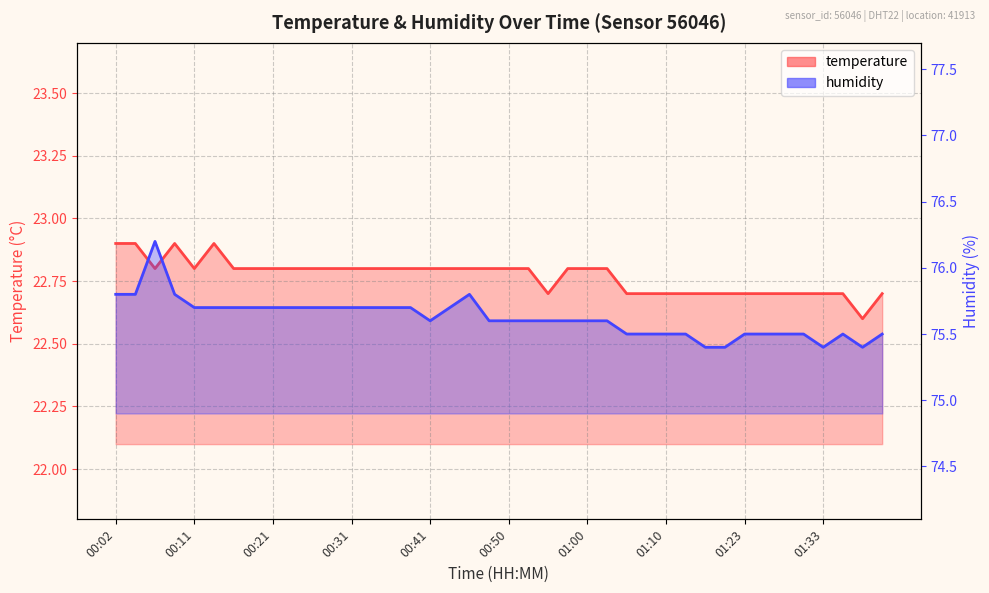

How many lines are shown in the chart?

2